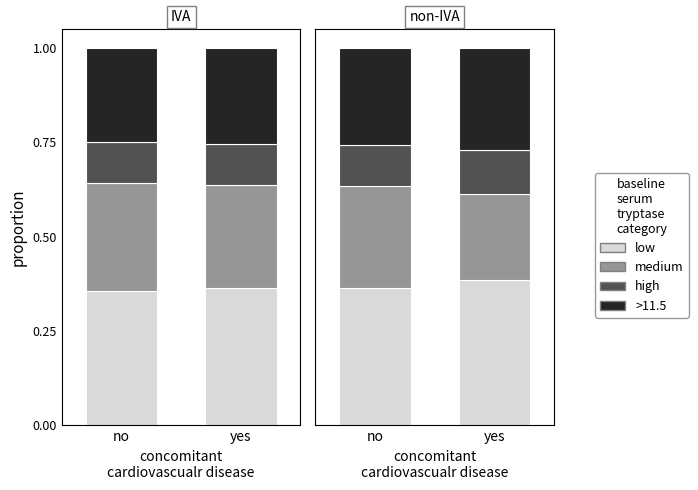

What is the sum of the high values at no and yes?

0.2